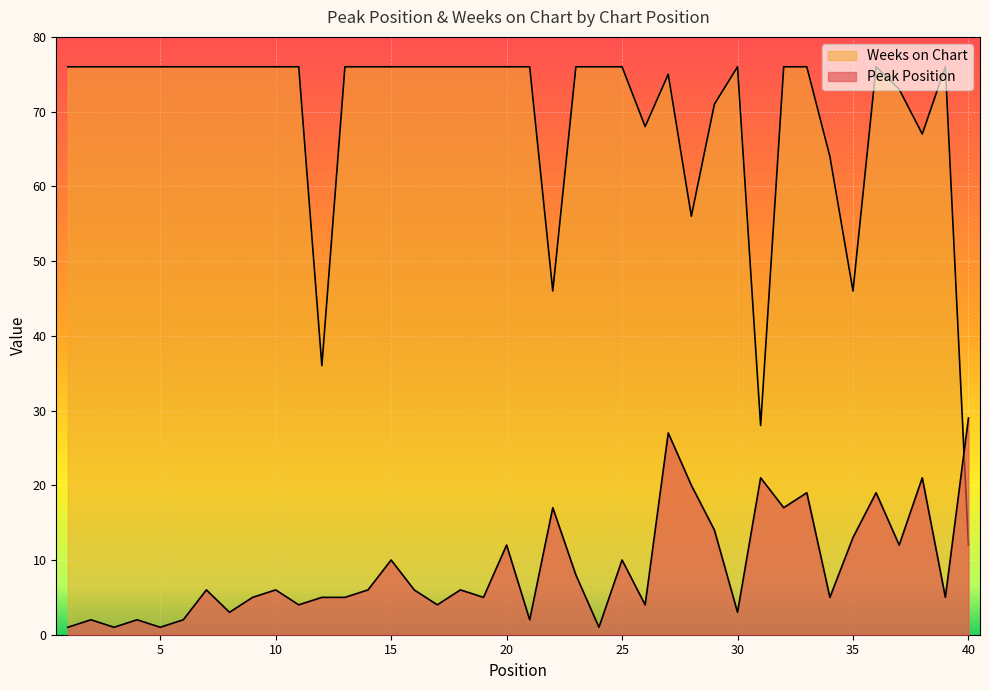

Where is the first local maximum for Weeks on Chart?

27